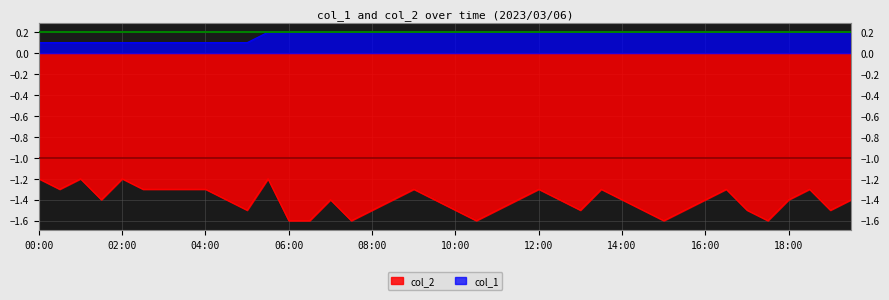

True or false: col_1 has more than 1 interior local peaks.

False